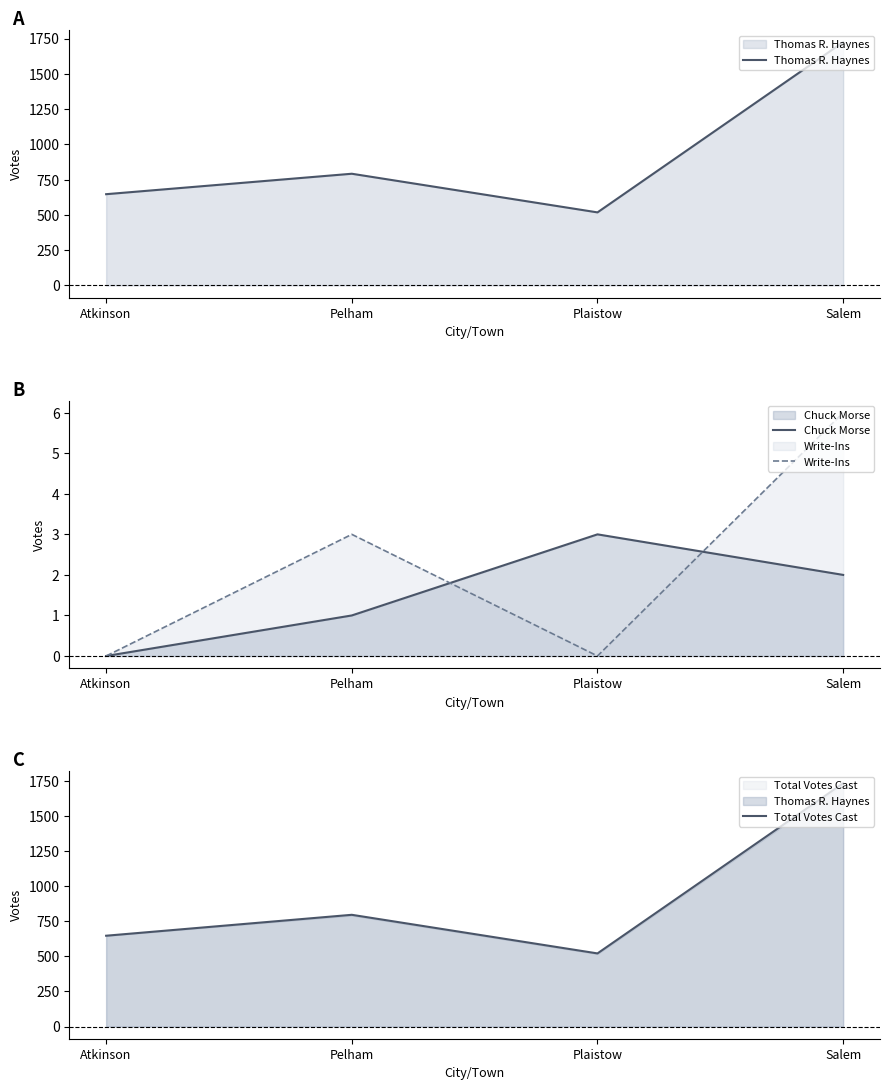

True or false: Write-Ins and Total Votes Cast intersect in this chart.

False